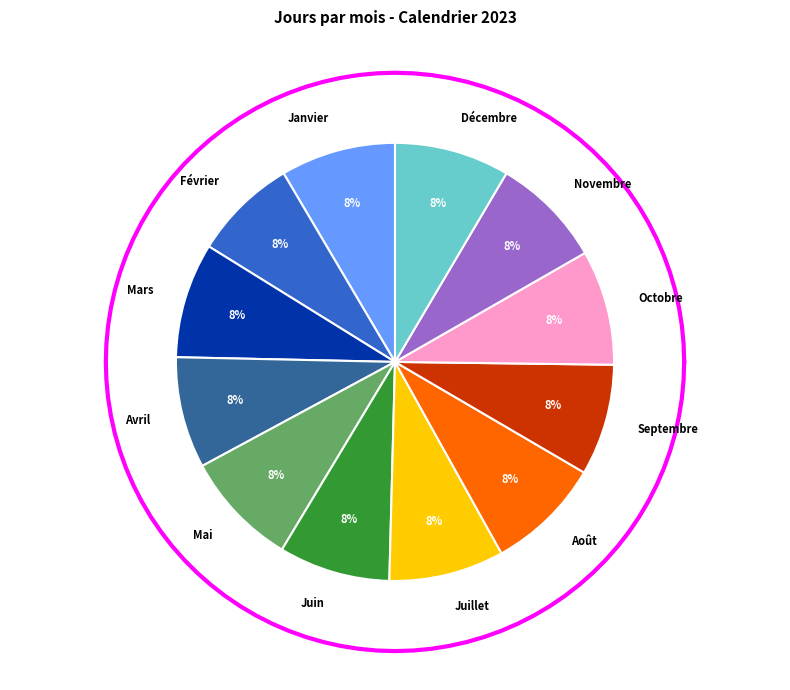

To the nearest percent, what is the difference between the largest and smallest slice percentages?

1%